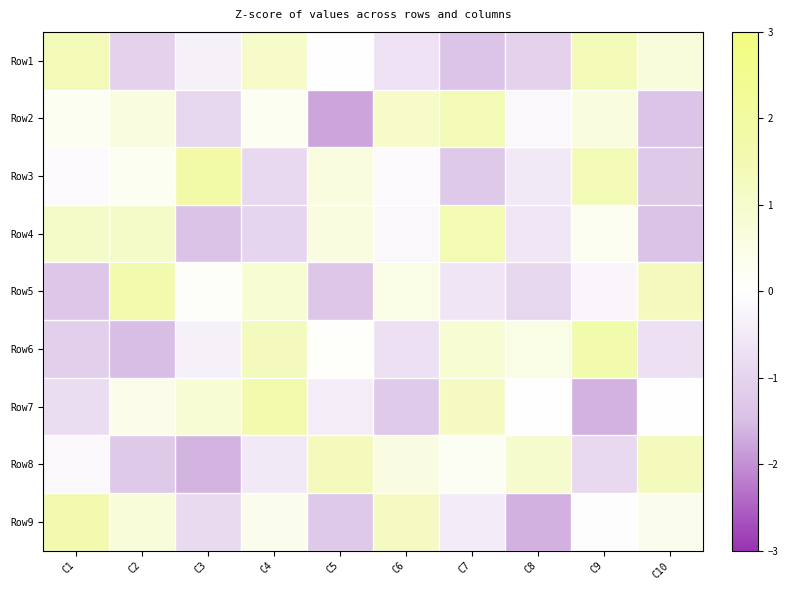

What is the spread (max minus min) of values at C3?

3.4